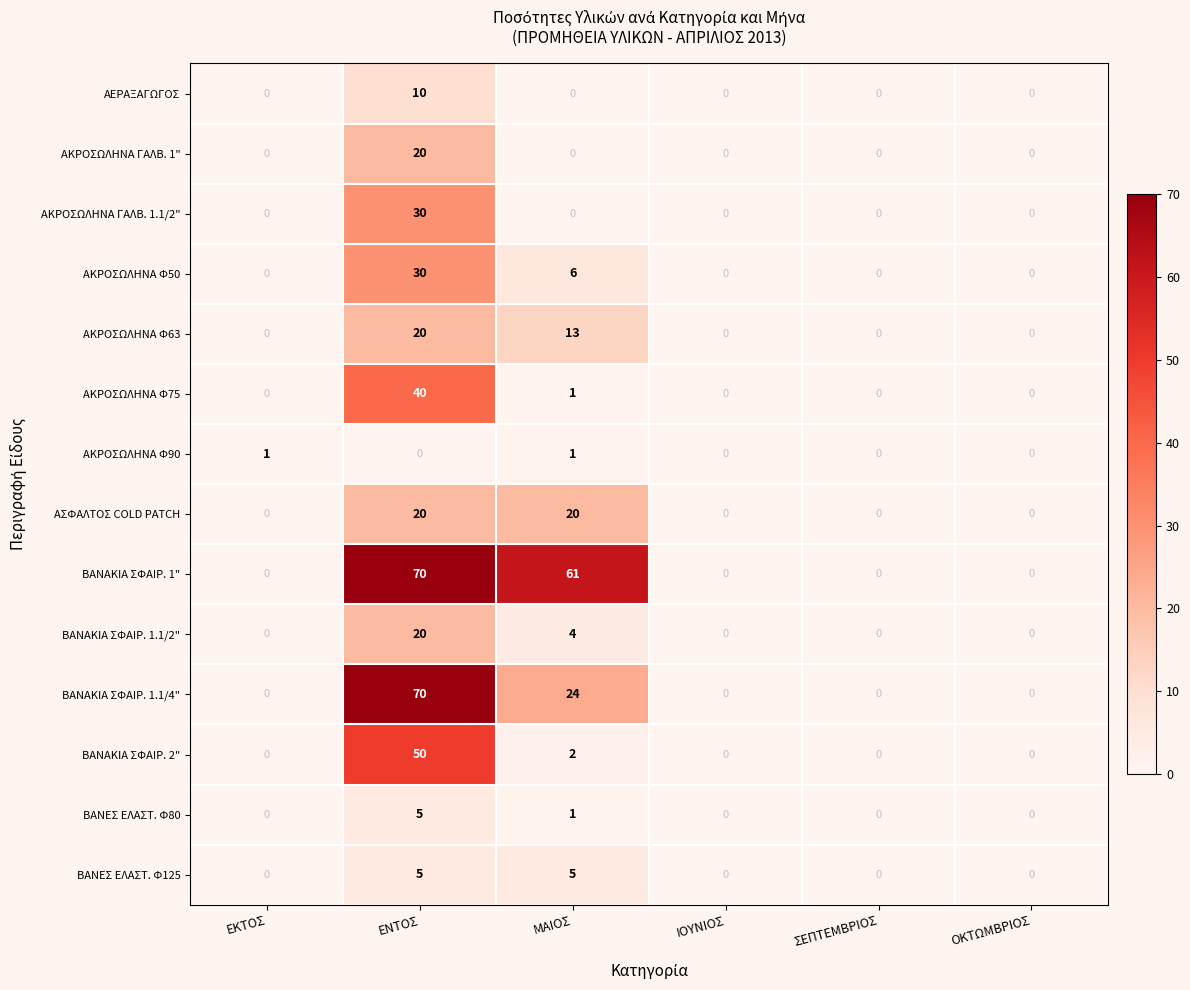

How many data points does each series have?

6